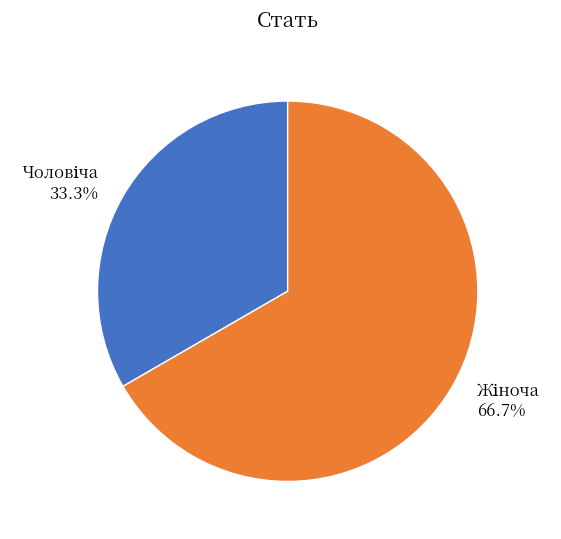

Does any single category account for the majority?

Yes